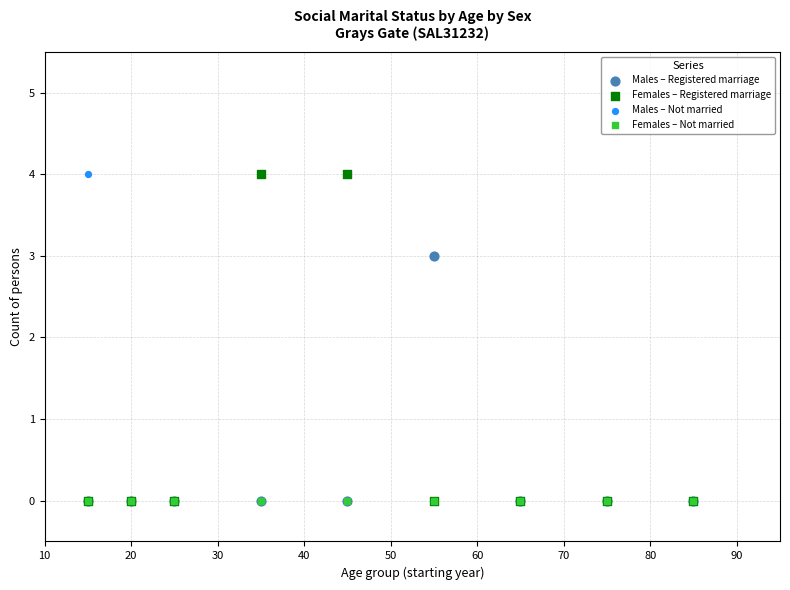

What are all the series names shown in the legend?

Males – Registered marriage, Females – Registered marriage, Males – Not married, Females – Not married